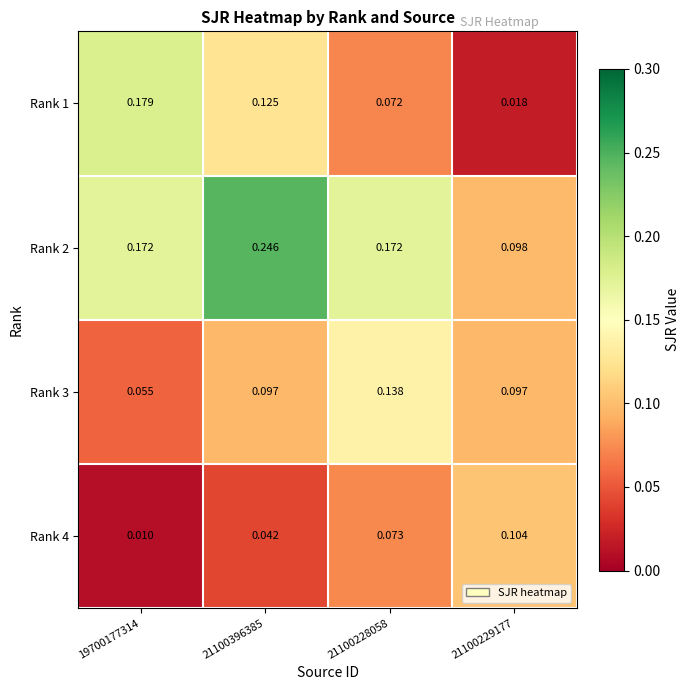

Is the value of Rank 4 at 21100229177 greater than the value of Rank 1 at 21100229177?

Yes